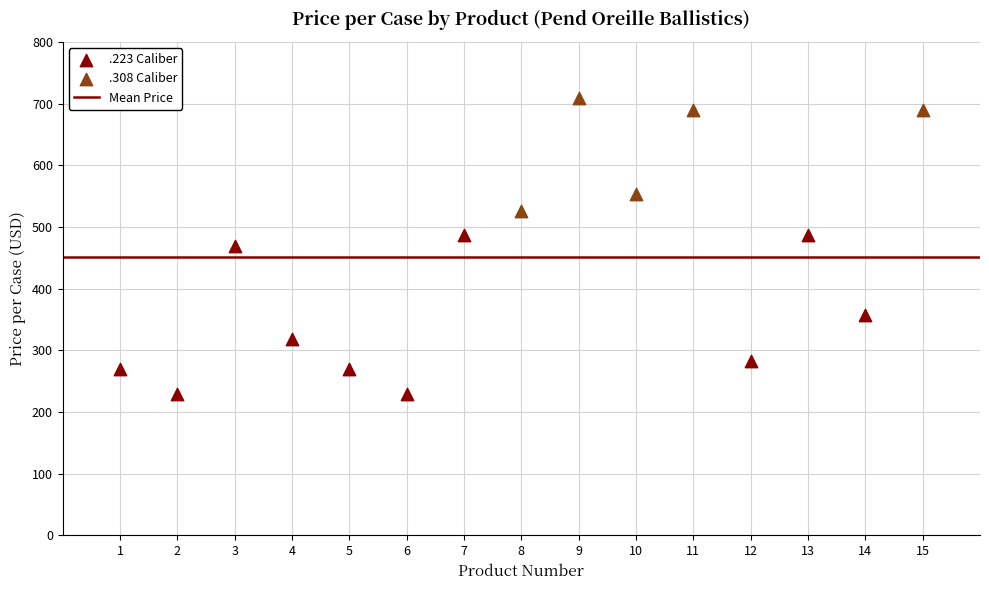

Which series has the widest spread of Y values?

.223 Caliber